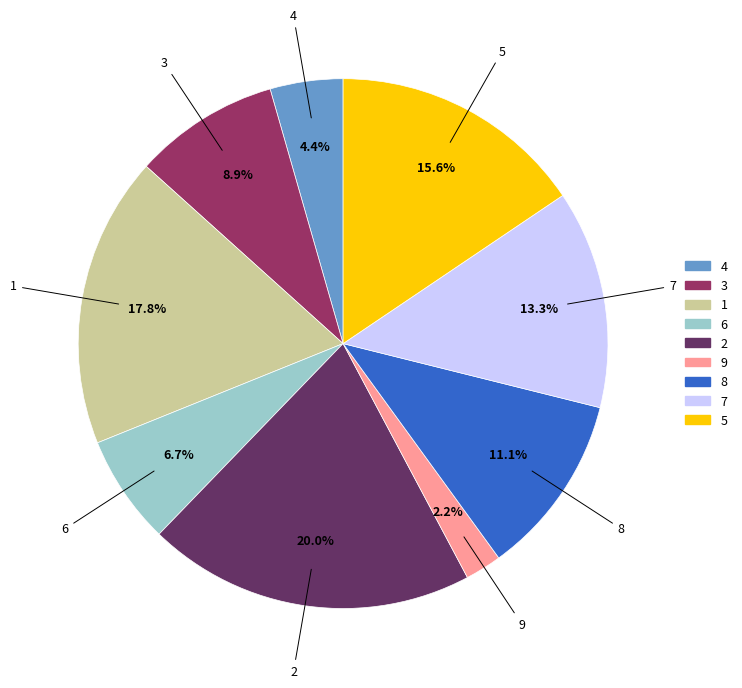

What is the largest slice in the pie chart?

2